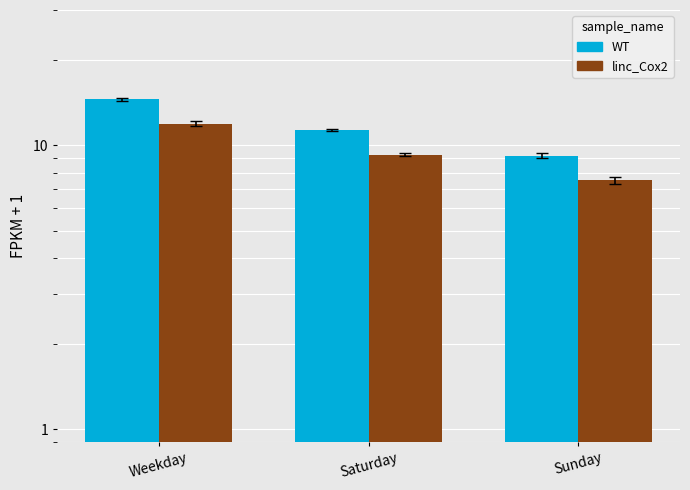

Reading right to left, list all the values displayed in this chart.

WT: Sunday=9.2	Saturday=11.3	Weekday=14.5
linc_Cox2: Sunday=7.5	Saturday=9.3	Weekday=11.9